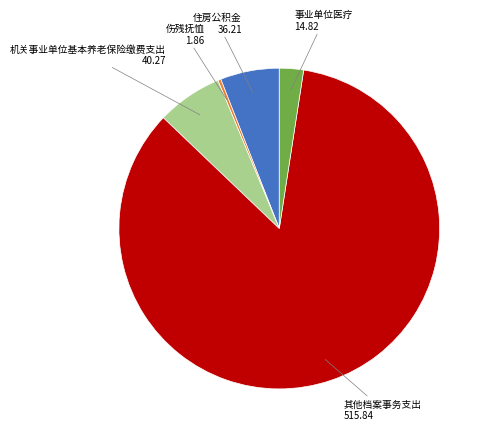

Between 其他档案事务支出 and 机关事业单位基本养老保险缴费支出, which is larger?

其他档案事务支出